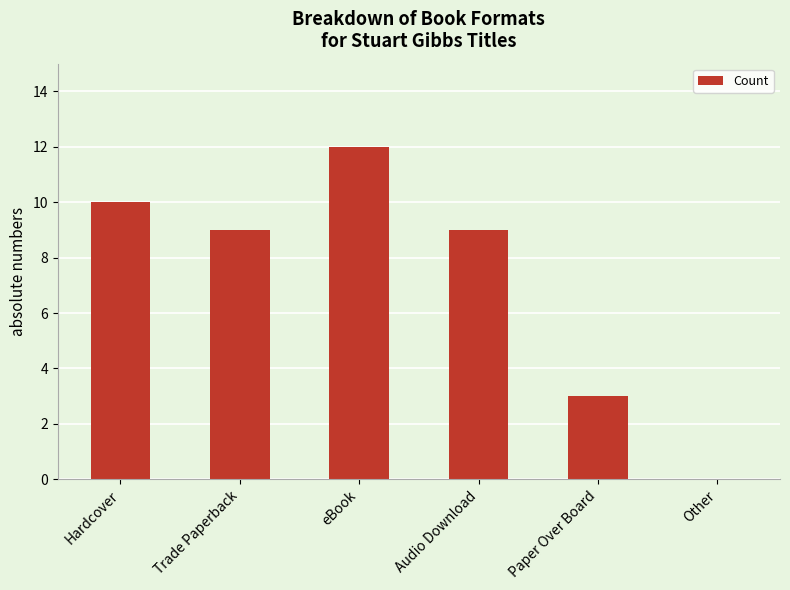

True or false: the data shows 12 at eBook.

True